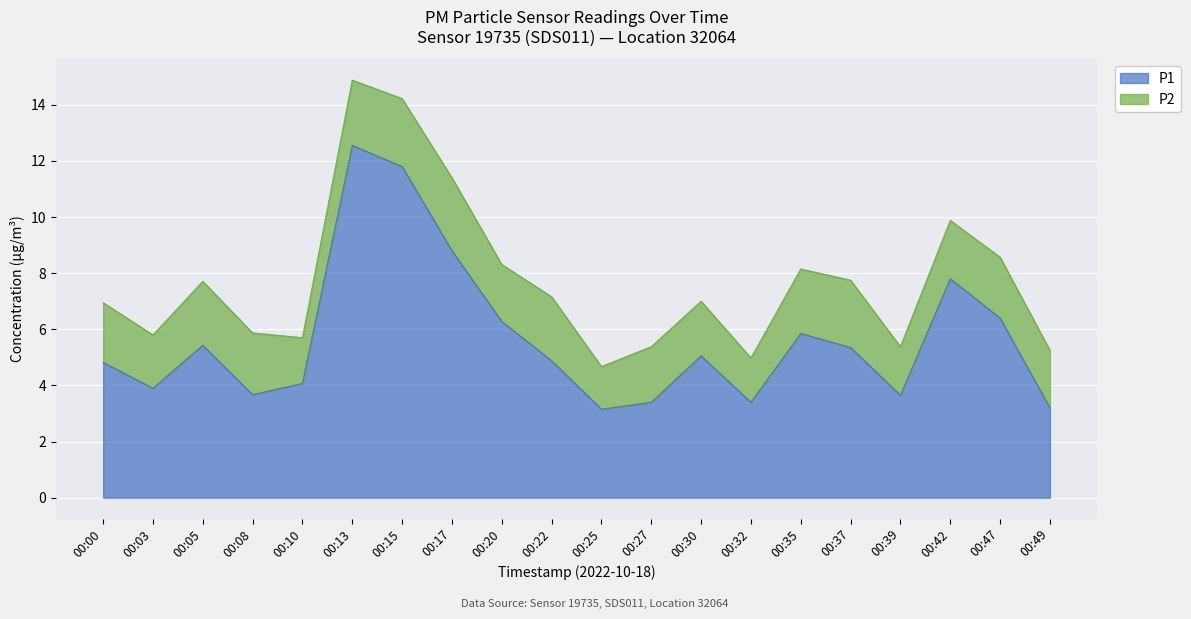

Which has a higher value, 00:30 or 00:27?

00:30